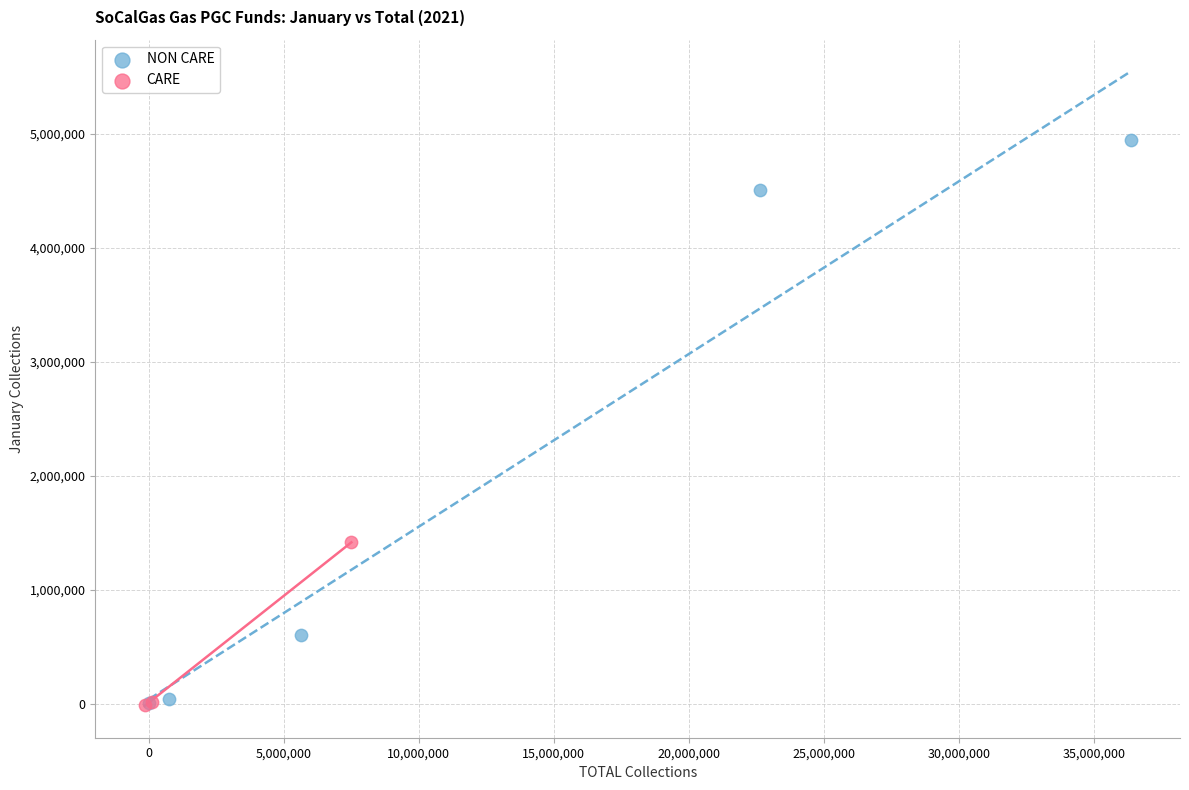

Which series has the widest spread of Y values?

NON CARE